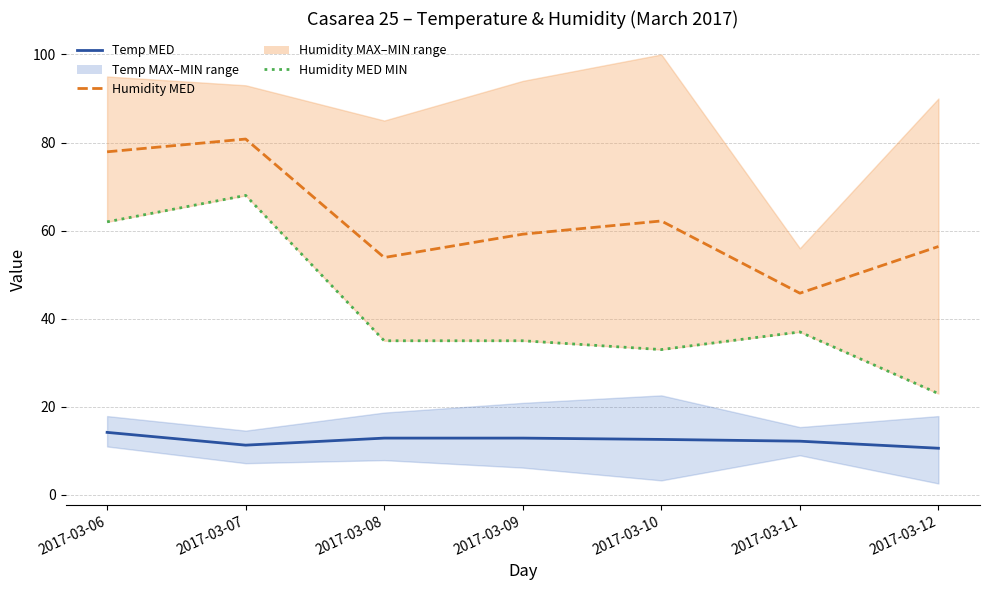

What is the difference between the second highest and second lowest values in the Temp MED series?

1.6